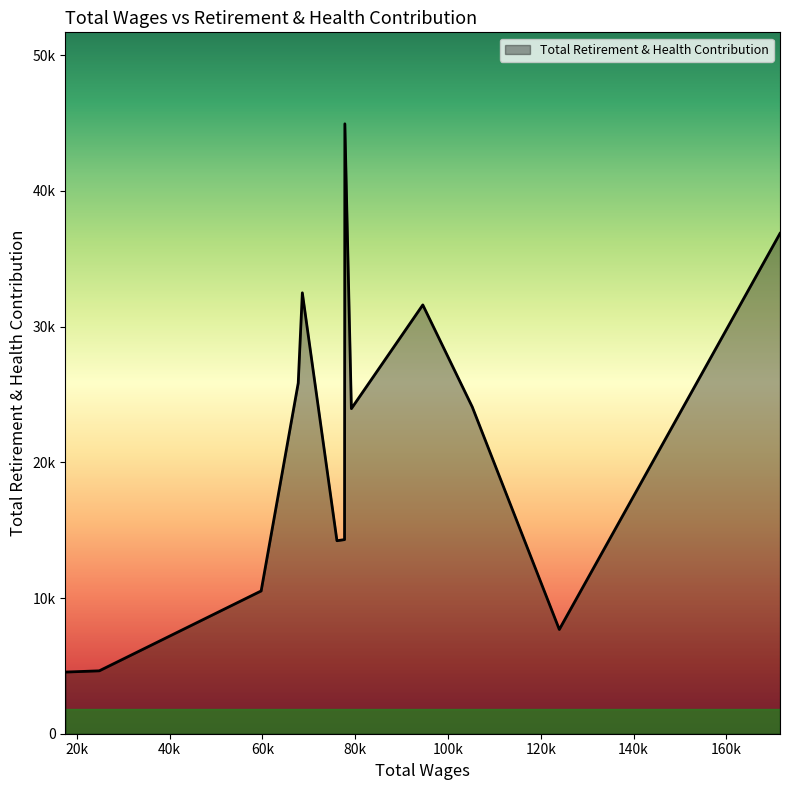

How many data points are above 23958?

6